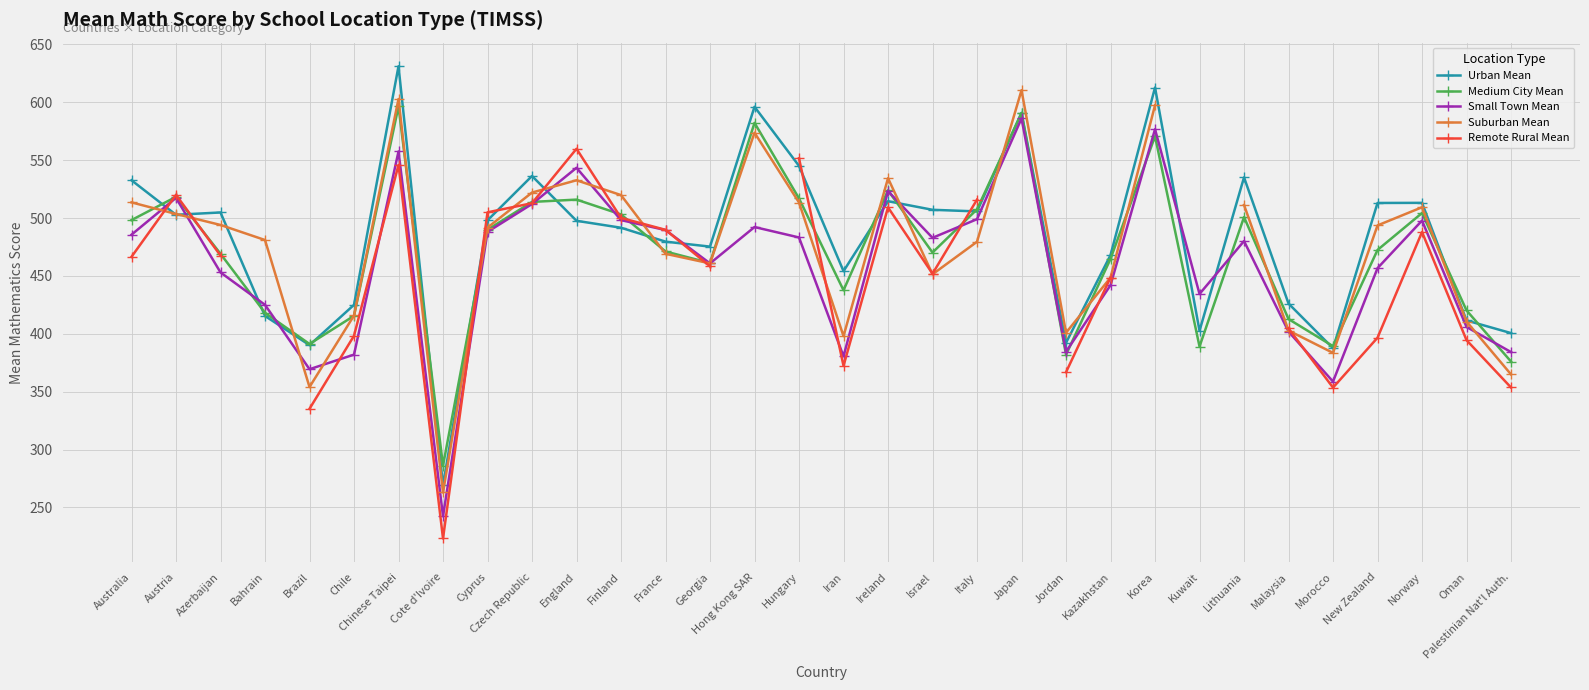

What is the label of the 29th point from the right?

Bahrain